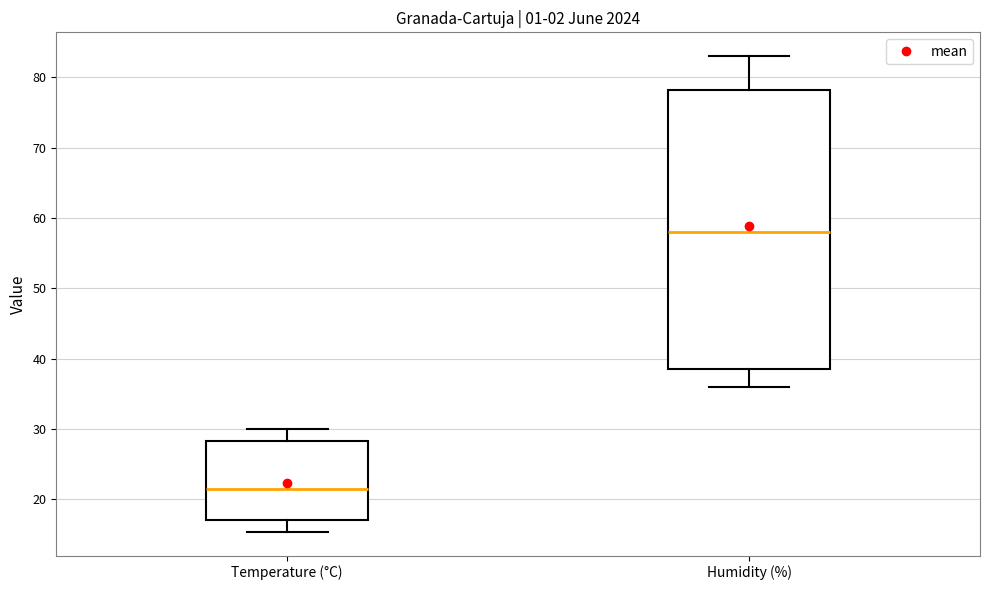

Where is the upper edge of the box for Temperature (°C) on the y-axis? The values are not printed on the chart, so give them approximately, as read against the axis.

28